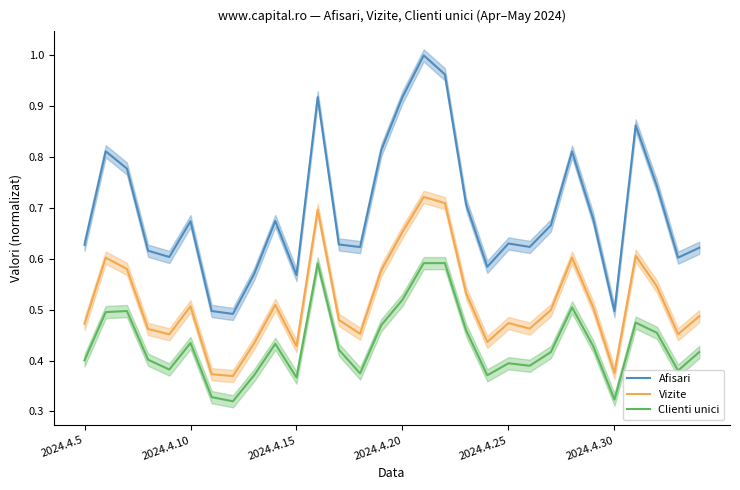

True or false: Afisari has a value of 0.6 at 2024.4.20.

False